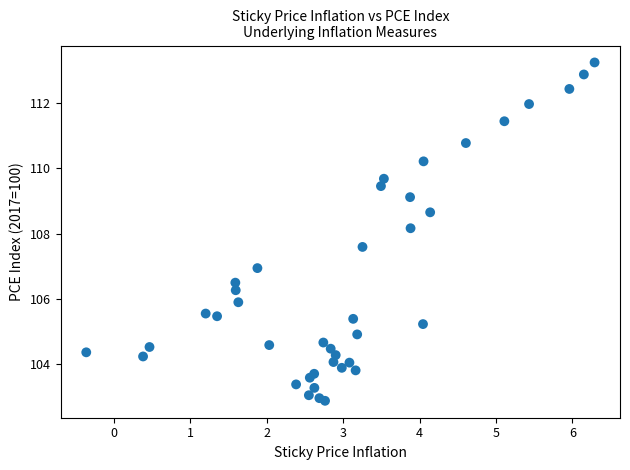

What Y value in the scatter plot is closest to 108?

108.2